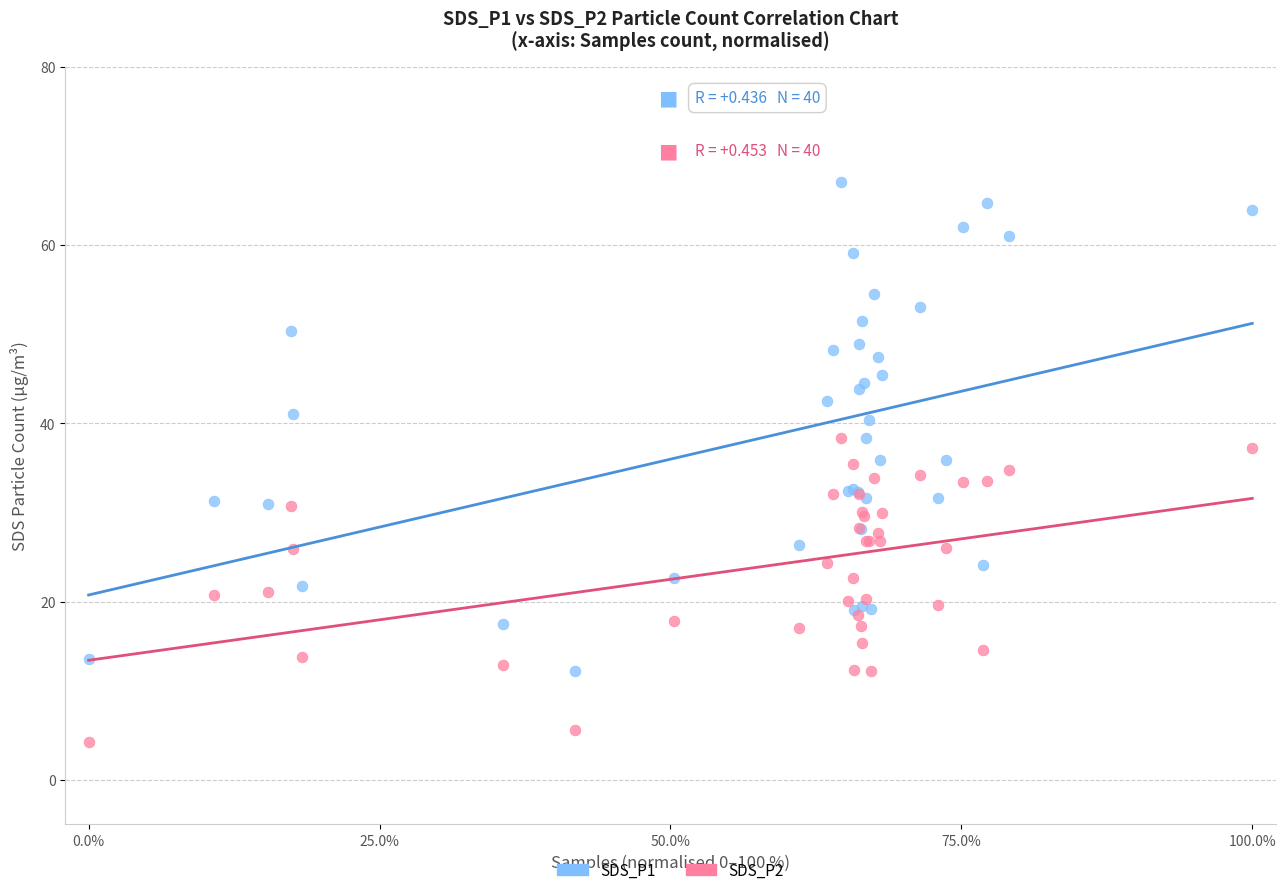

Which series has the largest Y range (max minus min)?

SDS_P1